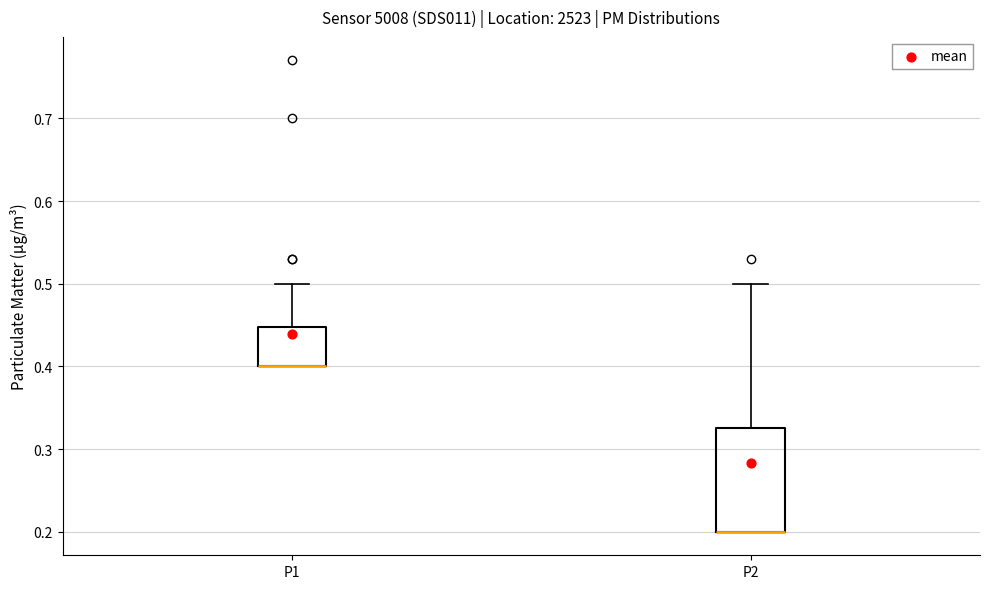

Where is the lower edge of the box for P1 on the y-axis? The values are not printed on the chart, so give them approximately, as read against the axis.

0.40